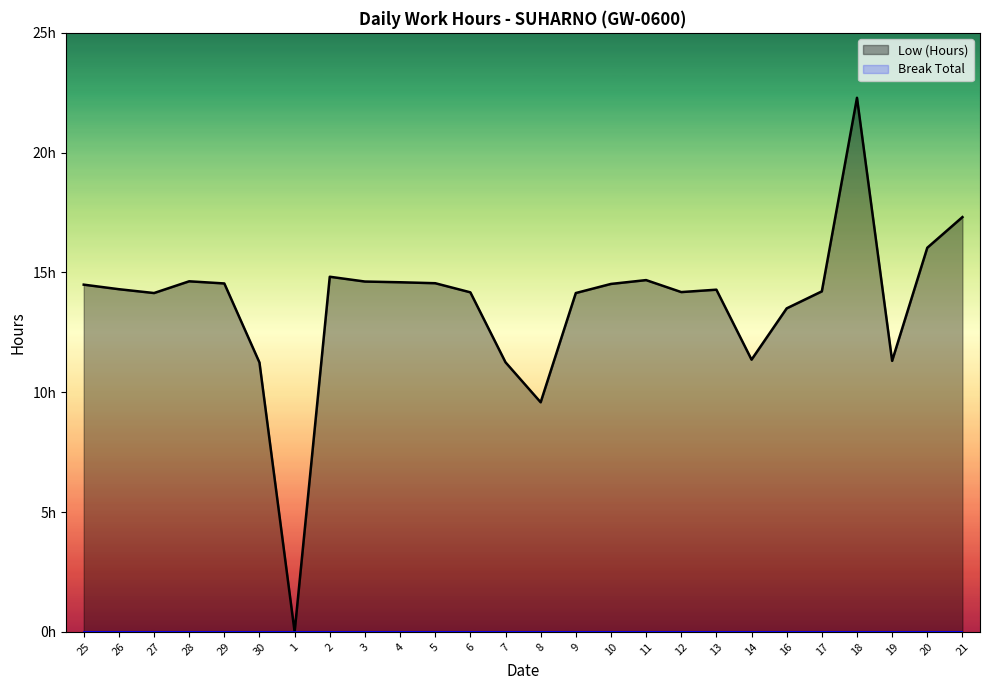

Rank the categories by value from highest to lowest.

18, 21, 20, 2, 11, 28, 3, 4, 5, 29, 10, 25, 26, 13, 17, 12, 6, 27, 9, 16, 14, 19, 7, 30, 8, 1